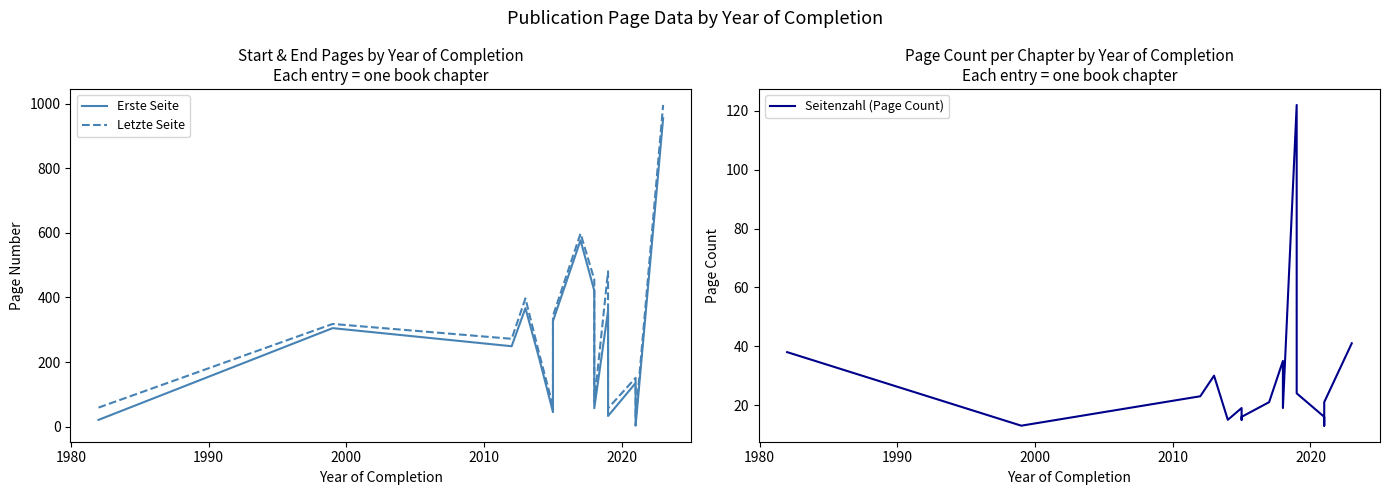

Is it true that Seitenzahl (Page Count) equals 35 at 8?

False